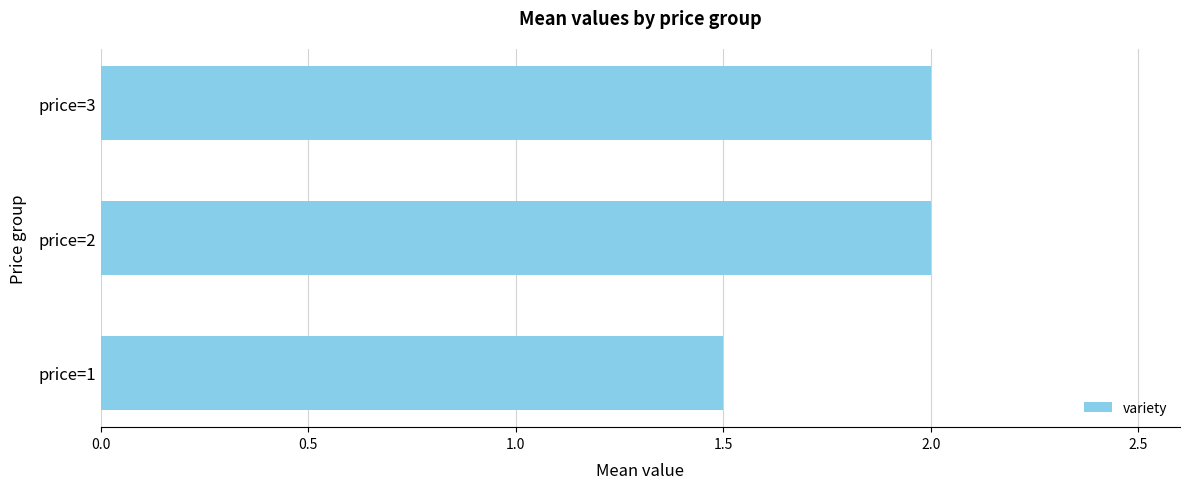

True or false: the data shows 2.0 at price=3.

True